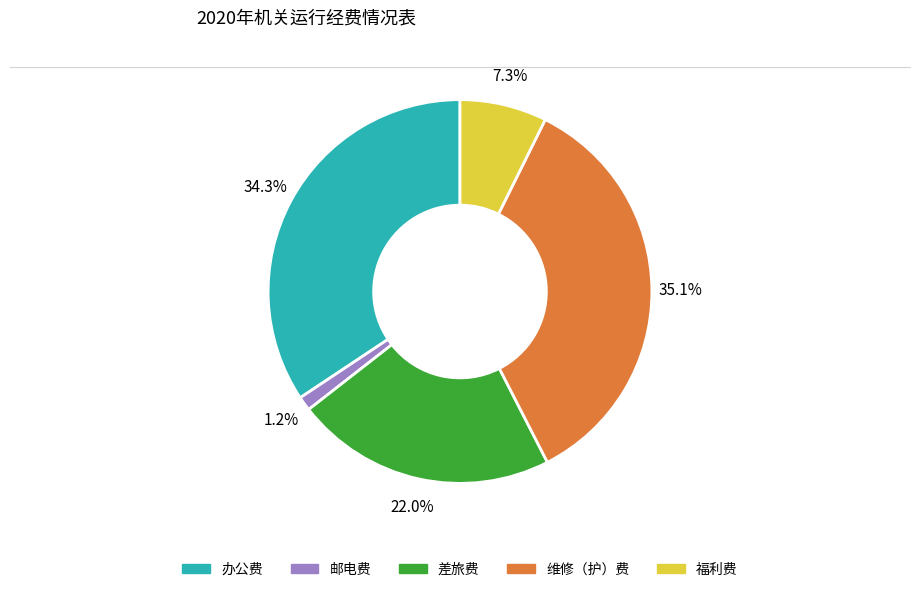

Is 福利费 the majority of the pie?

No